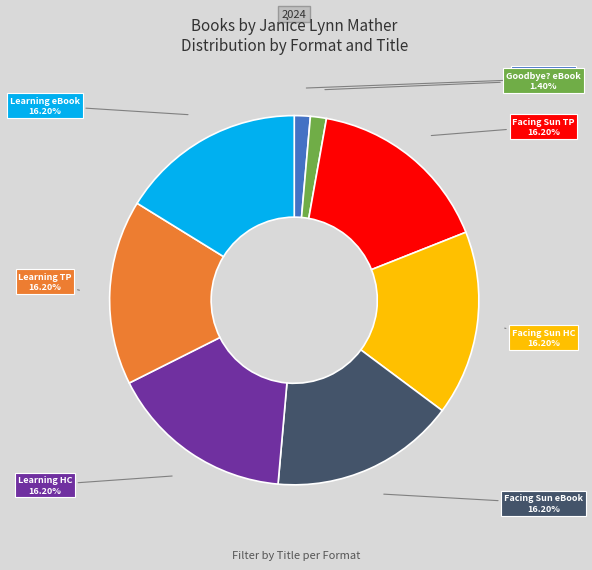

Is there a majority slice in this chart?

No